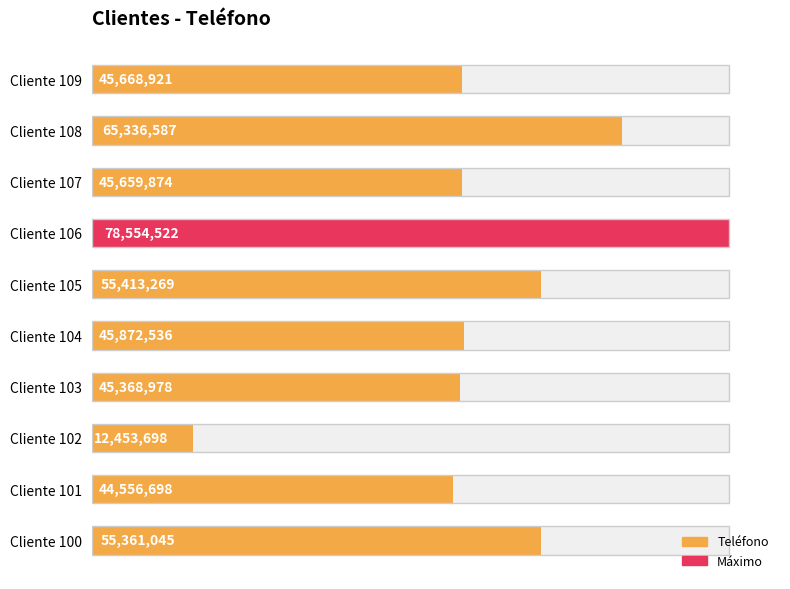

Reading left to right, transcribe all the data shown in this chart.

55361045	44556698	12453698	45368978	45872536	55413269	78554522	45659874	65336587	45668921